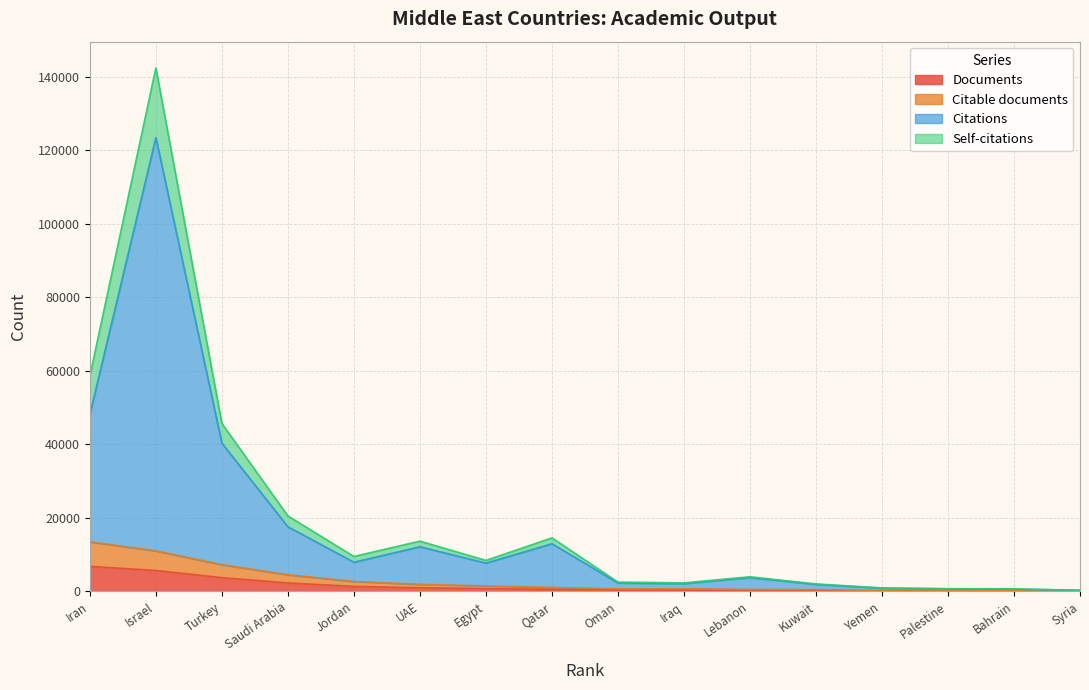

At which category is the sum across all series the highest?

Israel